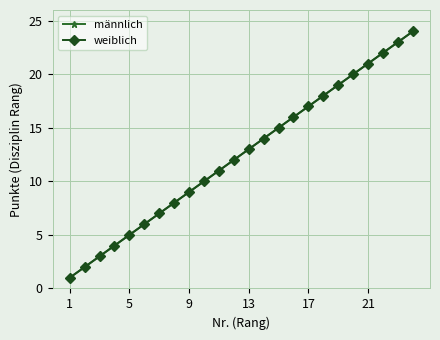

Does the chart have visible grid lines?

Yes